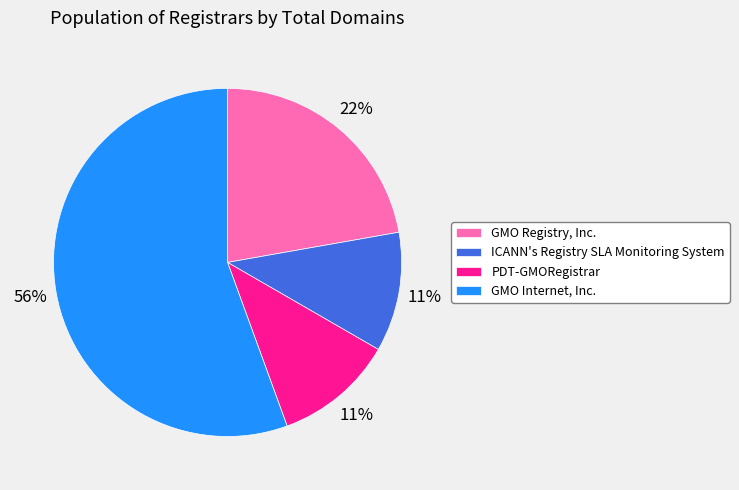

Combined, do GMO Registry, Inc. and GMO Internet, Inc. account for over 50%?

Yes